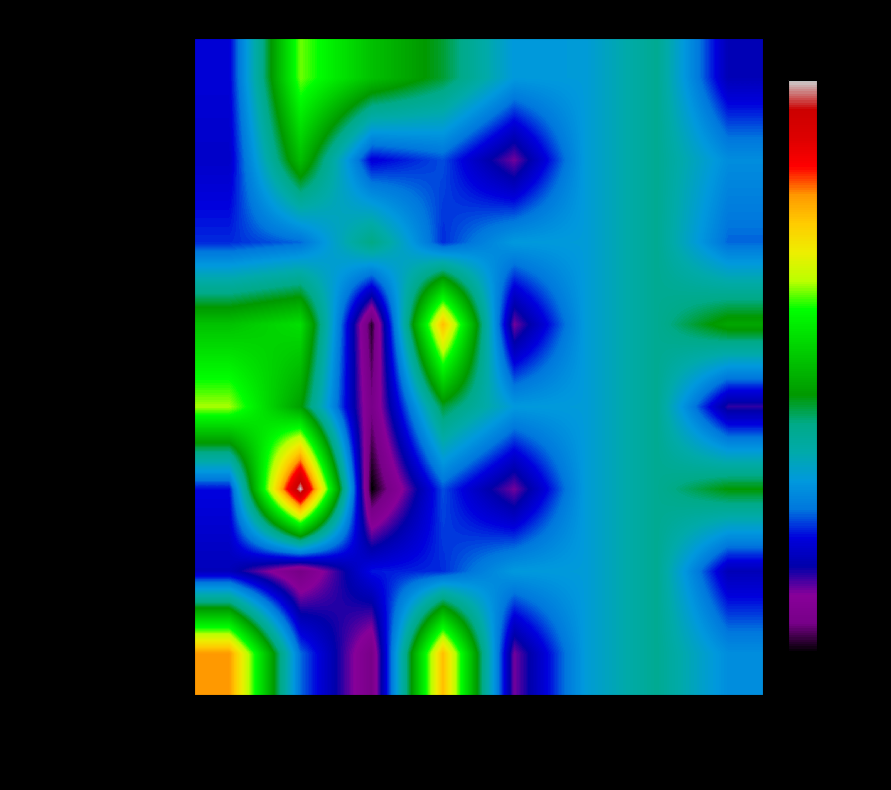

Which has a higher value, COMO or BERGAMO?

COMO